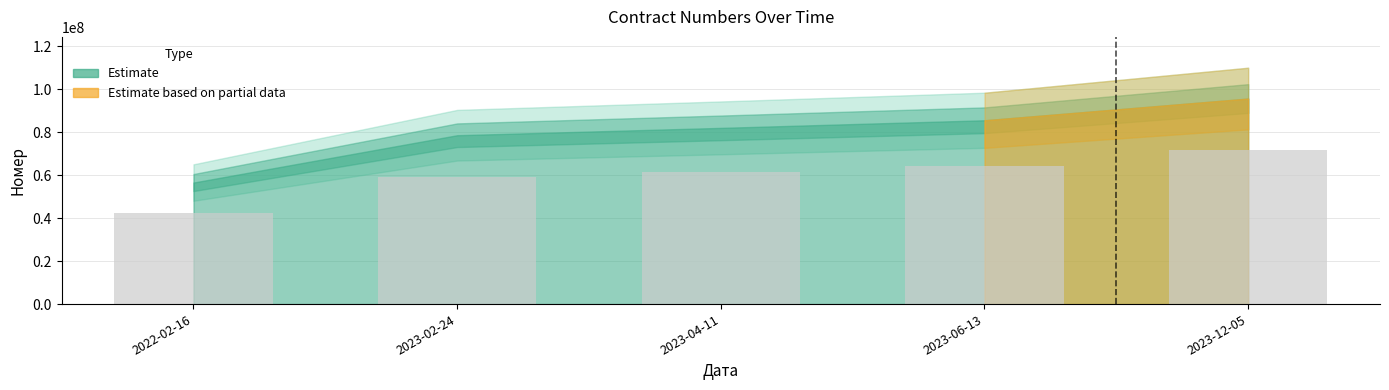

At which category does the chart reach its minimum across all series?

2022-02-16